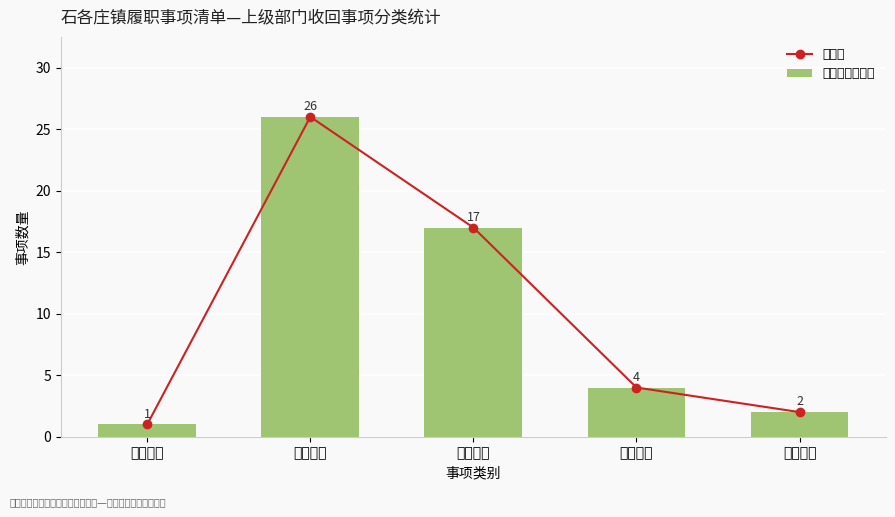

Between 民生服务 and 乡村振兴, which series saw the biggest shift?

趋势线